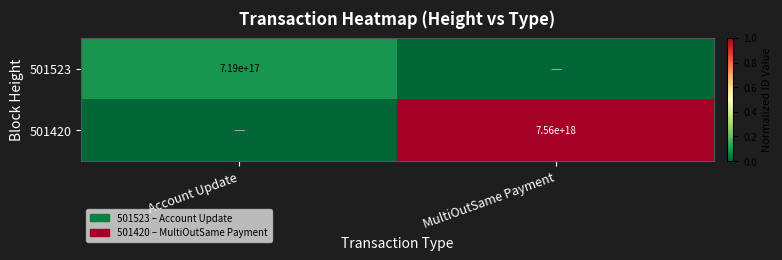

At how many categories does at least one series exceed 0?

2